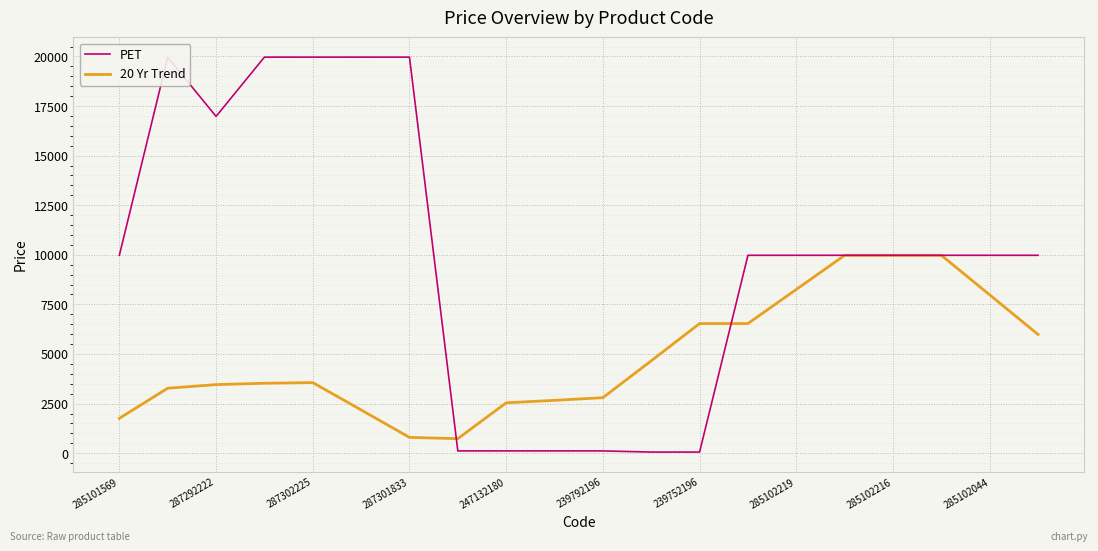

What is the difference between the maximum and minimum values in the PET series?

19907.1